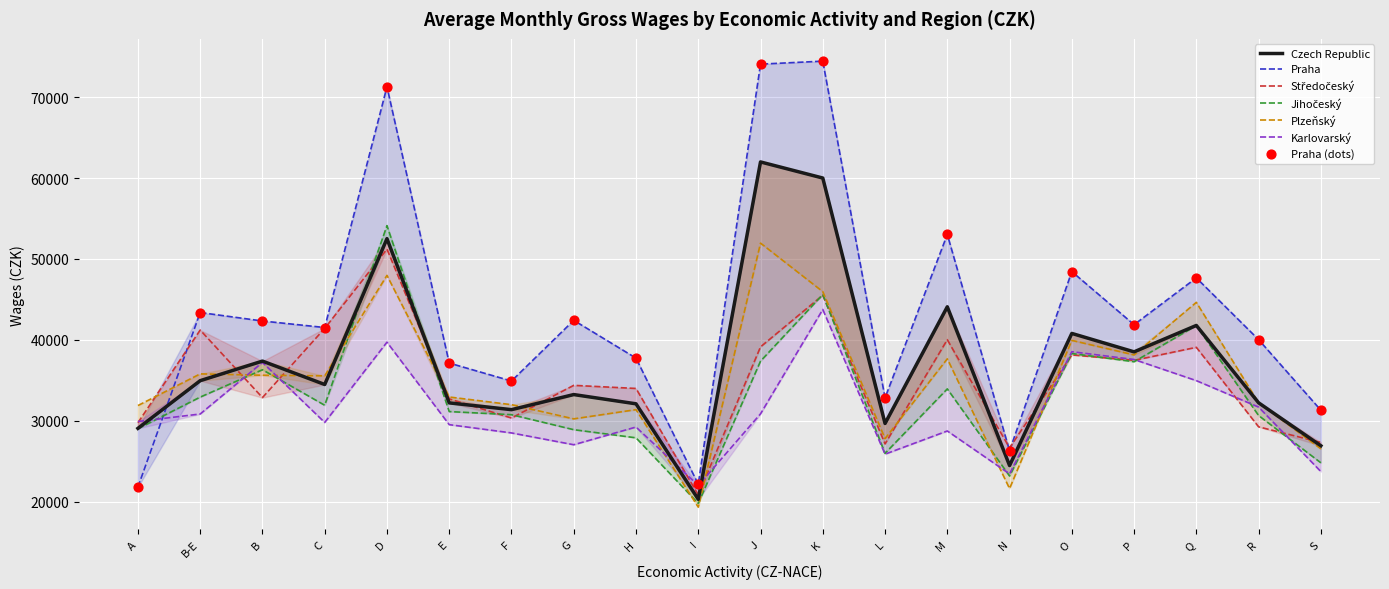

Which series has the widest spread of Y values?

Praha